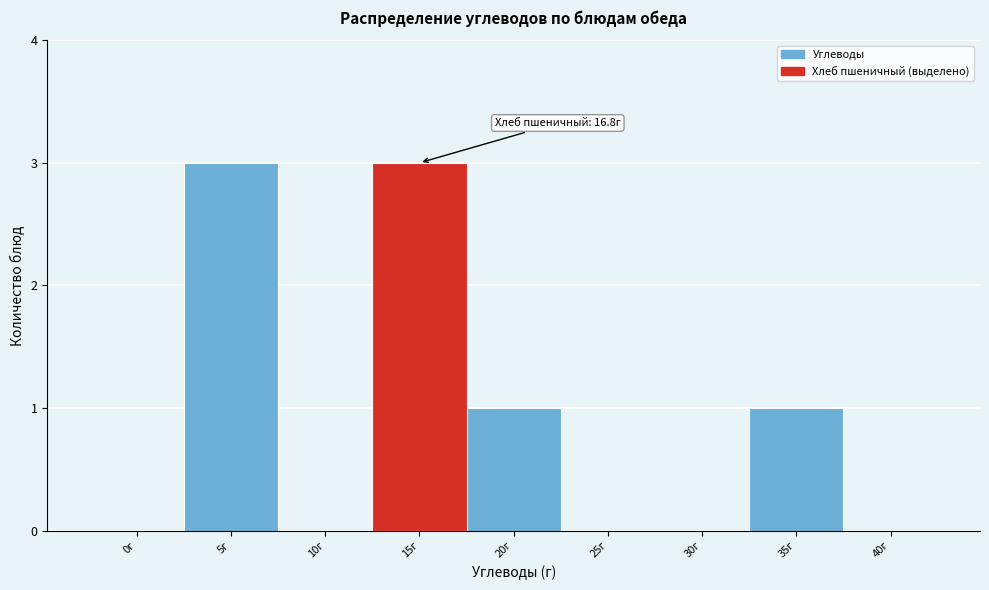

Reading left to right, list all the values displayed in this chart.

0г=0	5г=3	10г=0	15г=3	20г=1	25г=0	30г=0	35г=1	40г=0